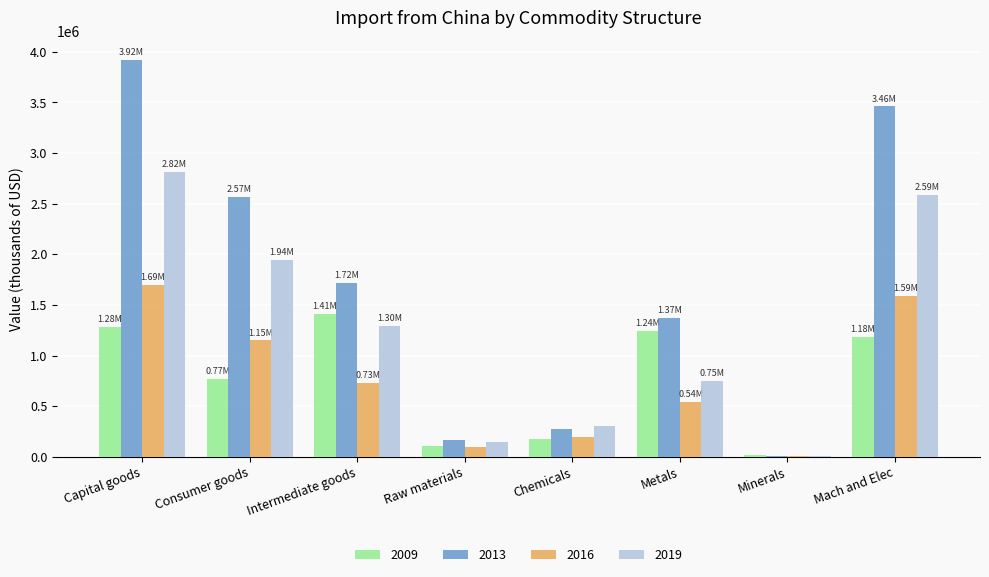

How many groups of bars are there?

8